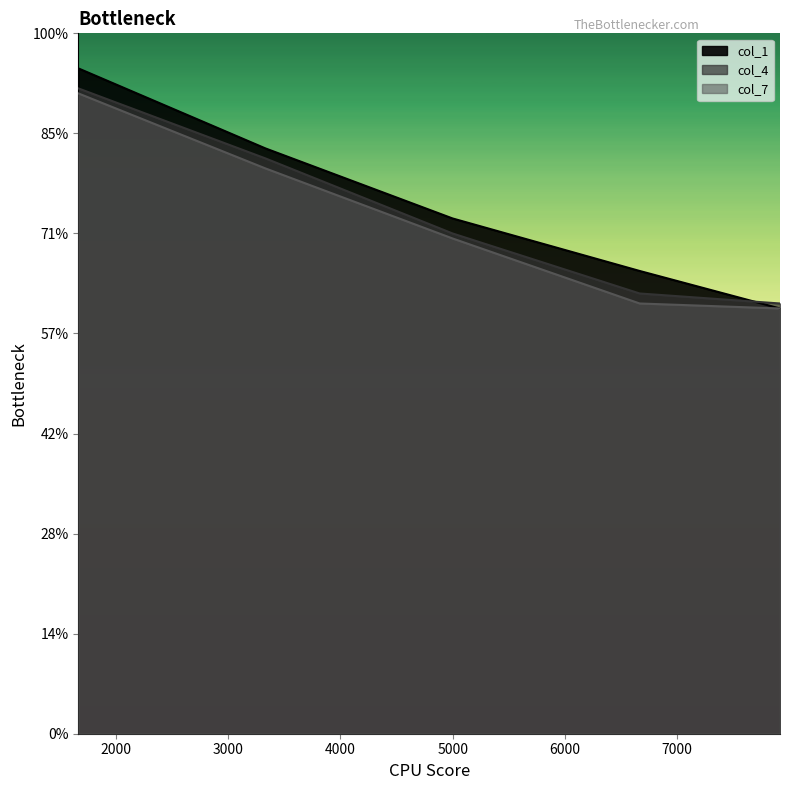

Rank the series by their maximum value, from highest to lowest.

col_1, col_4, col_7